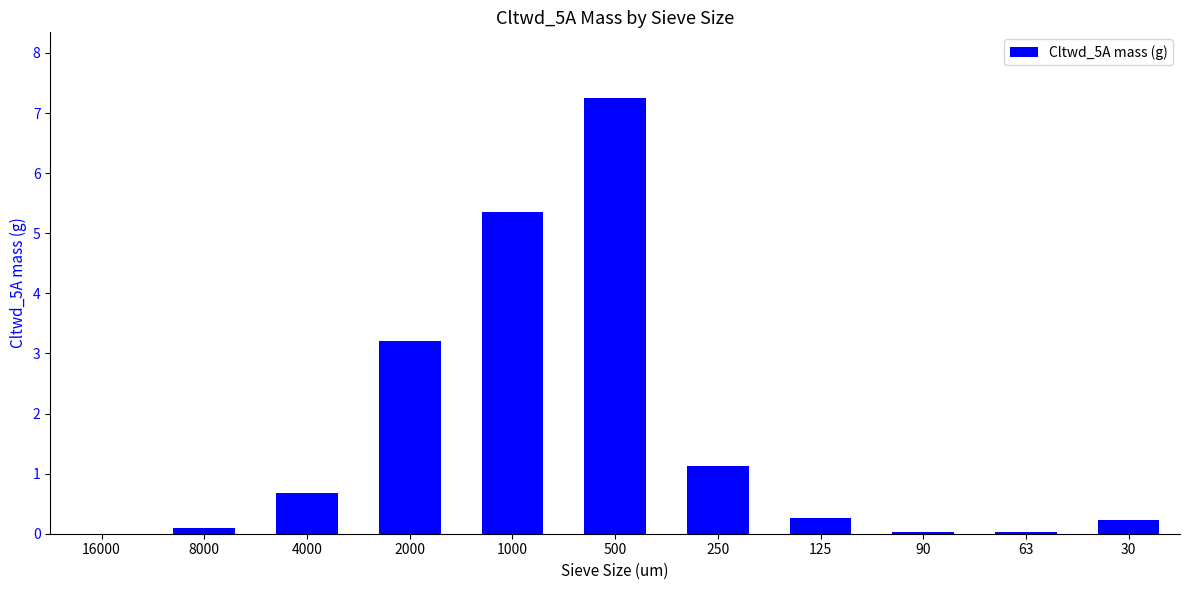

At which label is the value closest to 3?

2000